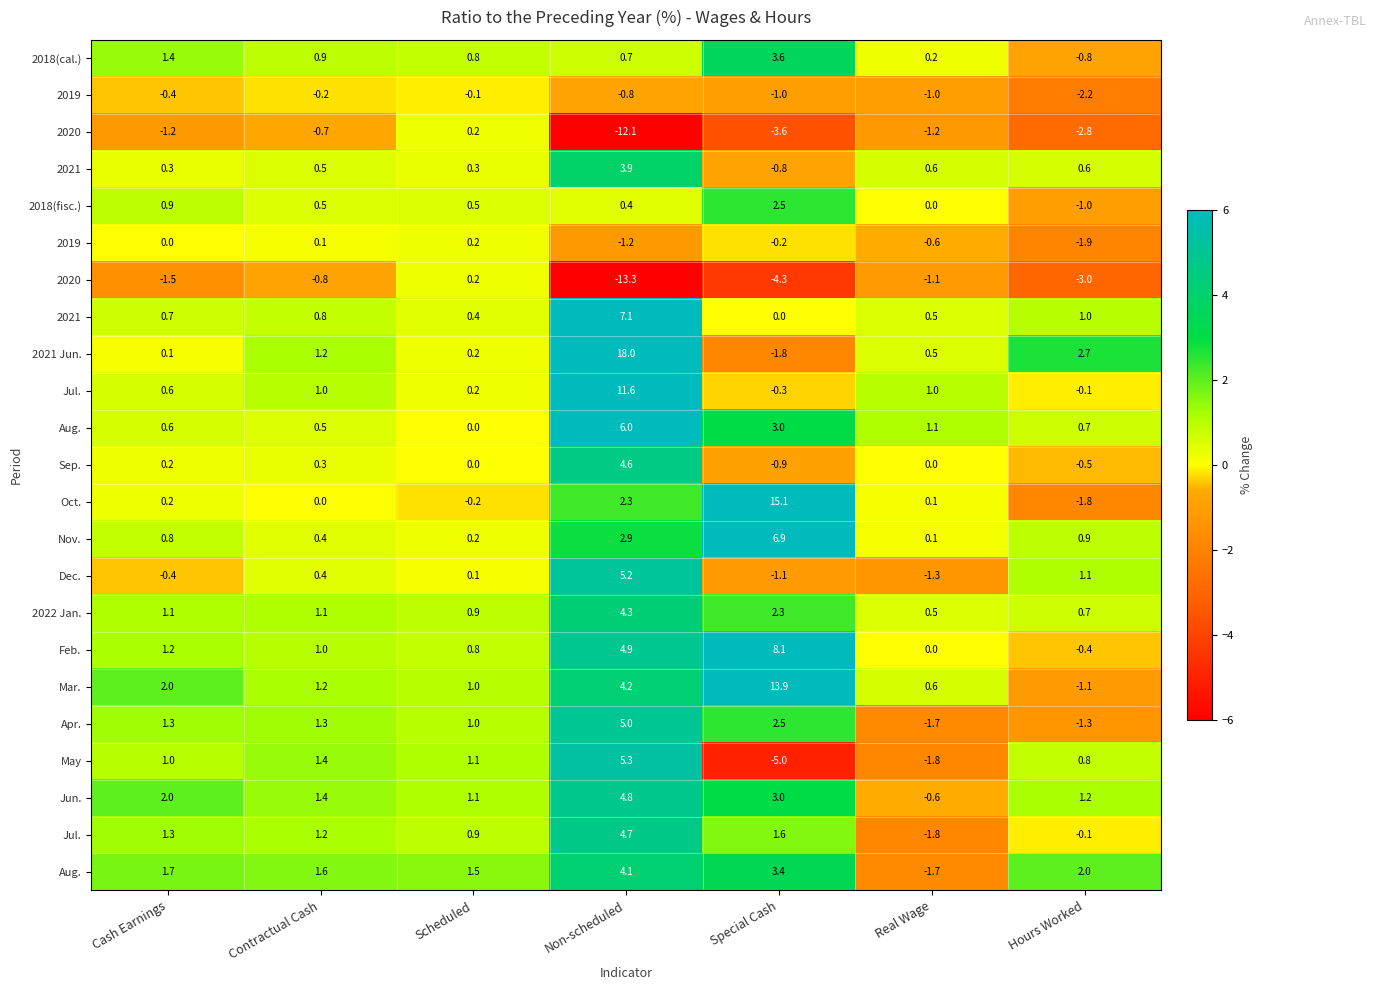

Between Non-scheduled and Real Wage, which is larger?

Non-scheduled